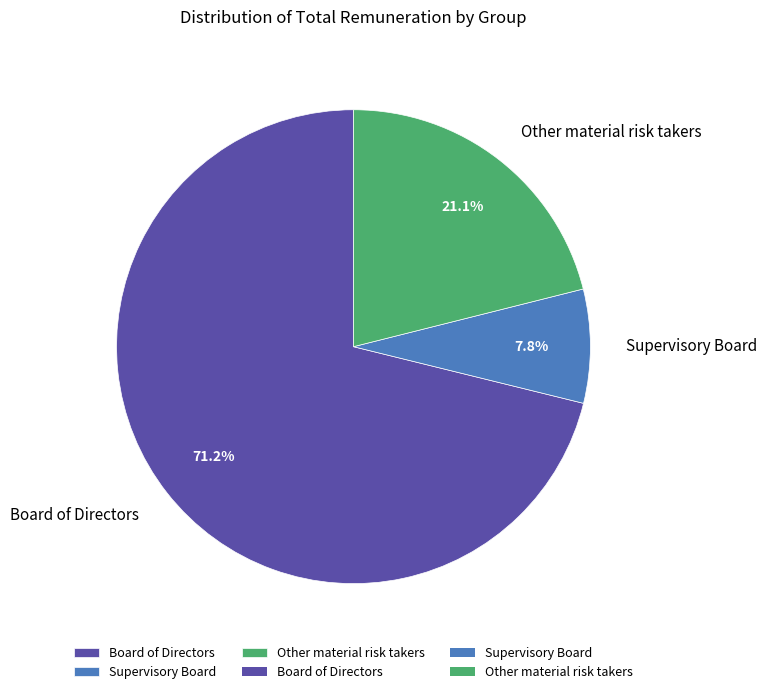

Rank the categories by value from highest to lowest.

Board of Directors, Other material risk takers, Supervisory Board